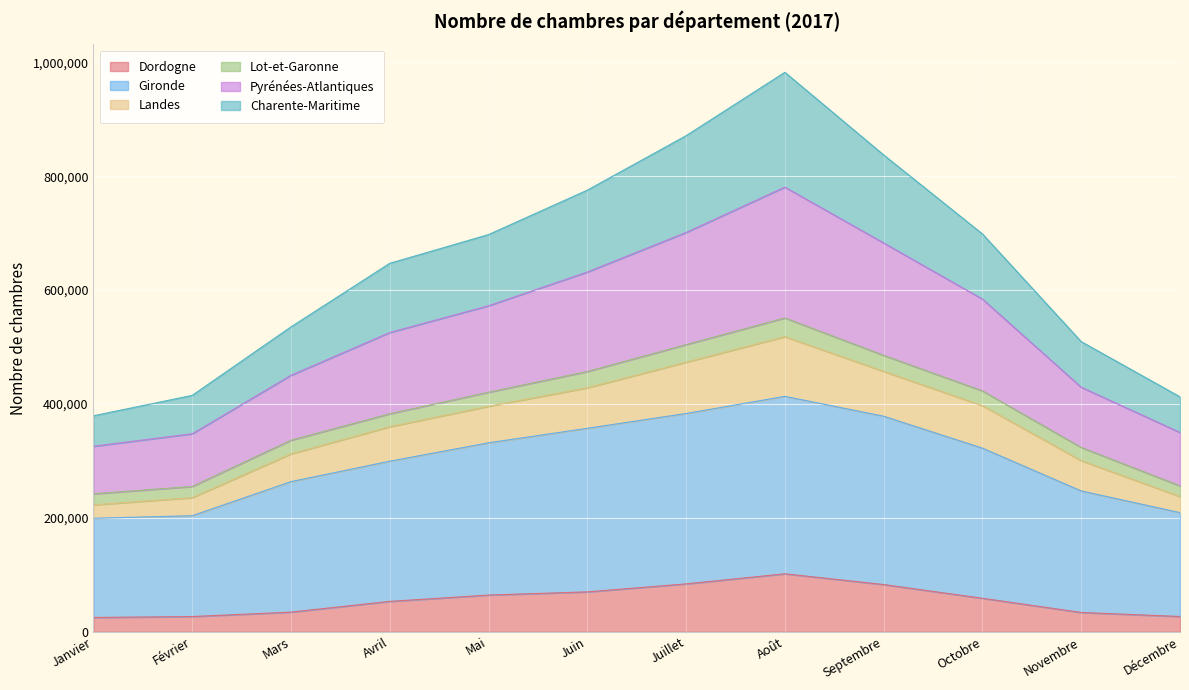

True or false: Gironde and Dordogne cross at least once.

False